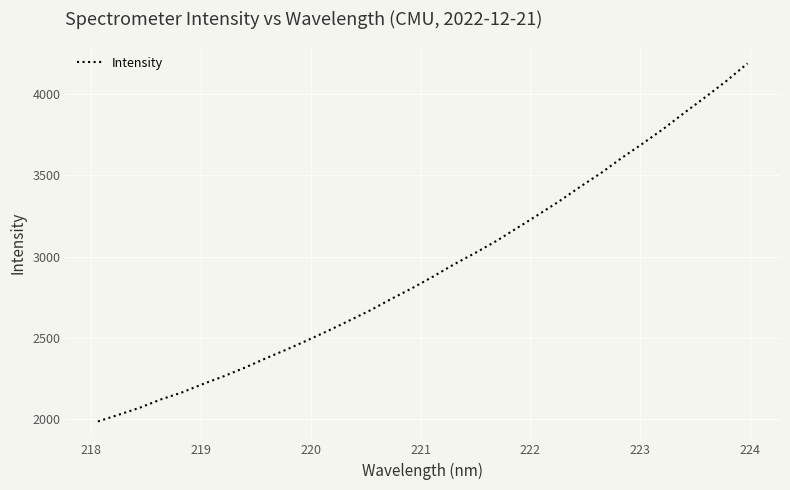

How many lines are shown in the chart?

1